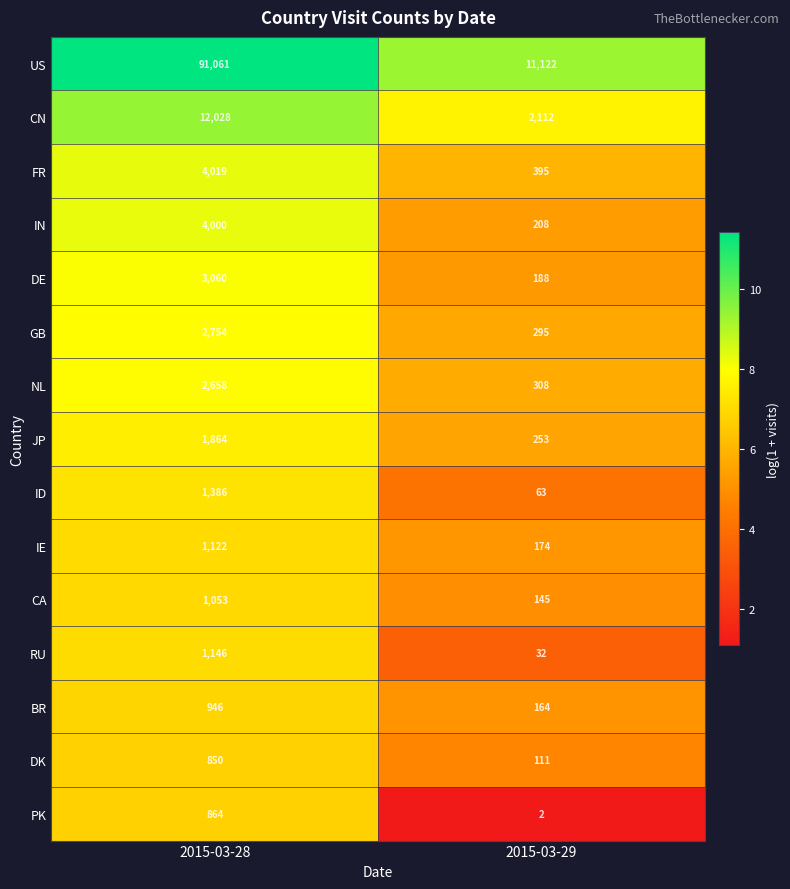

True or false: FR has a value of 4019 at 2015-03-28.

True